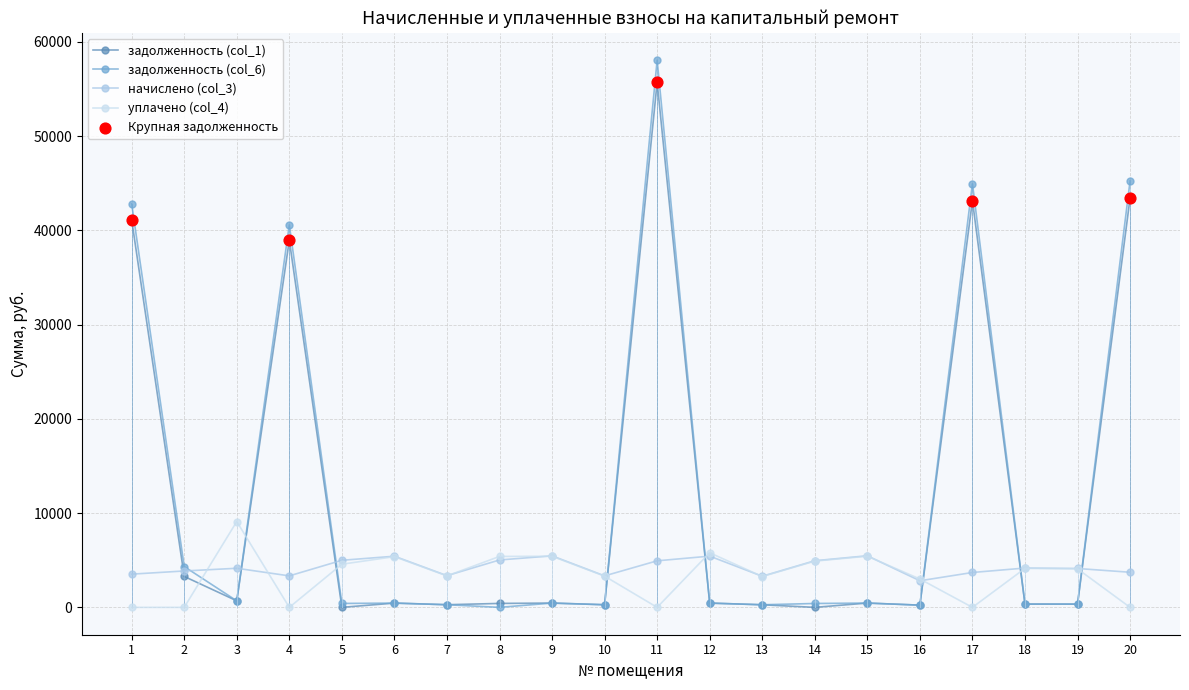

At which category is the sum across all series the highest?

11